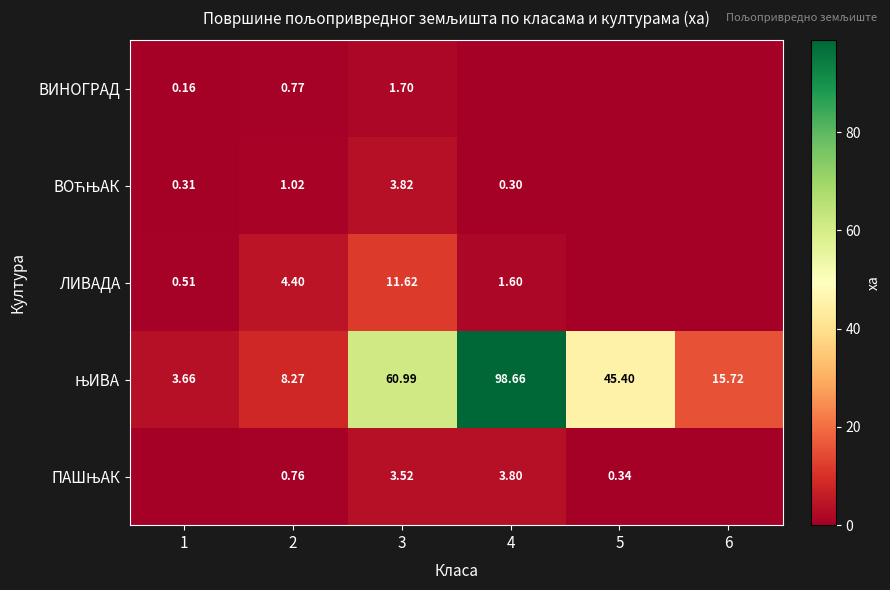

Which label corresponds to the smallest value in the chart?

4